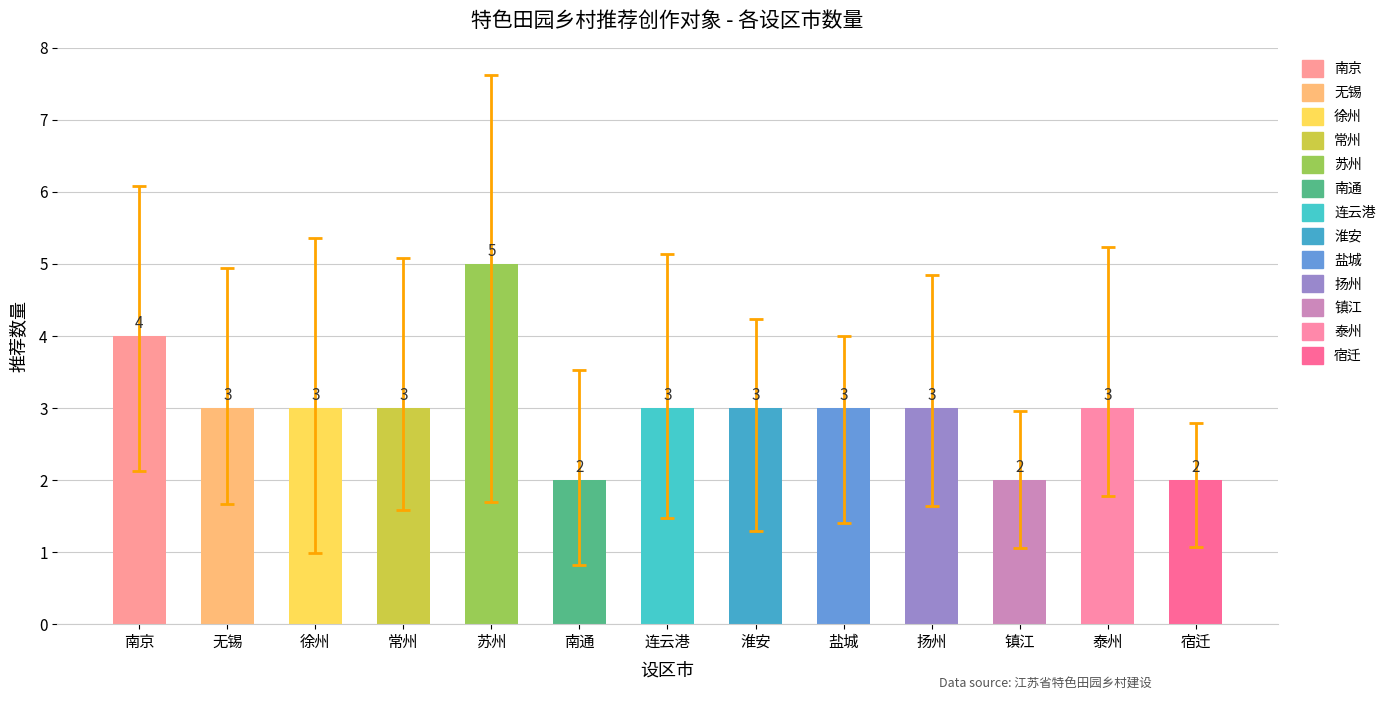

How many data points are less than 3?

3